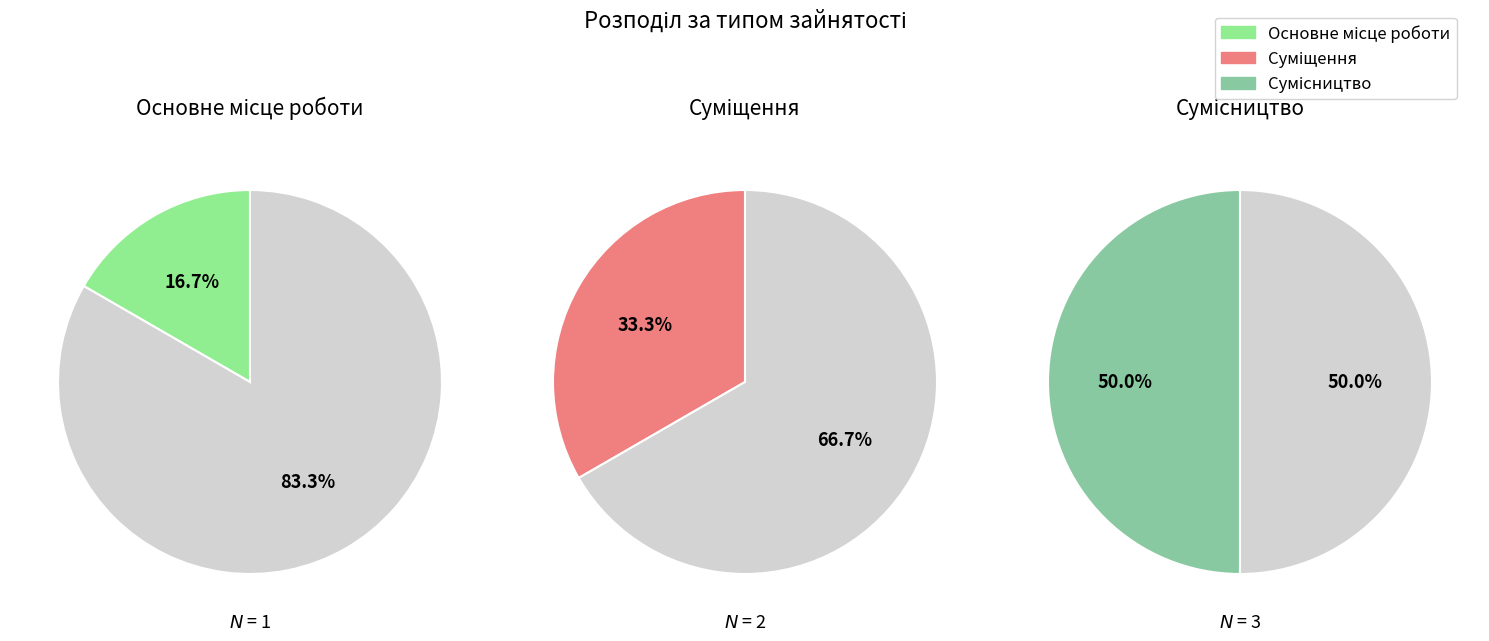

The Суміщення slice represents 33% of the pie. True or false?

True